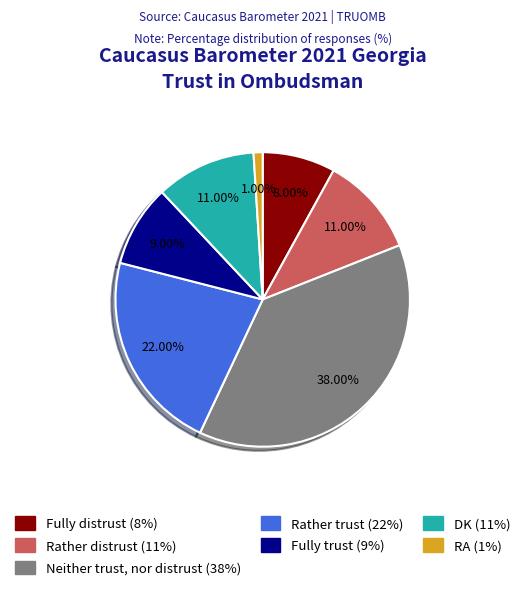

Count the number of slices in the pie.

7